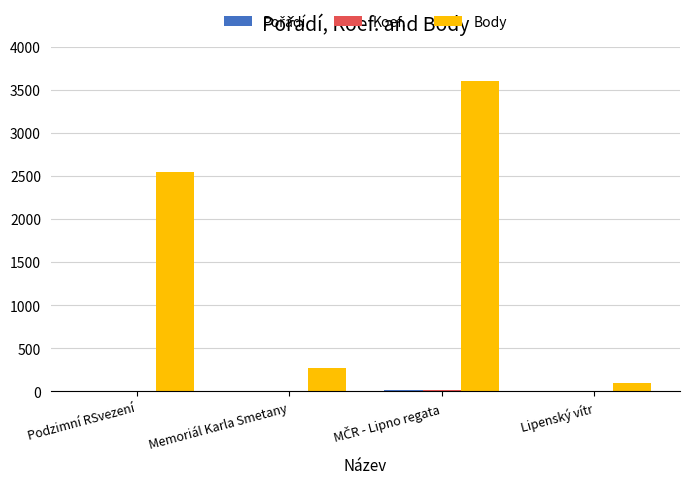

How many categories are shown in the chart?

4